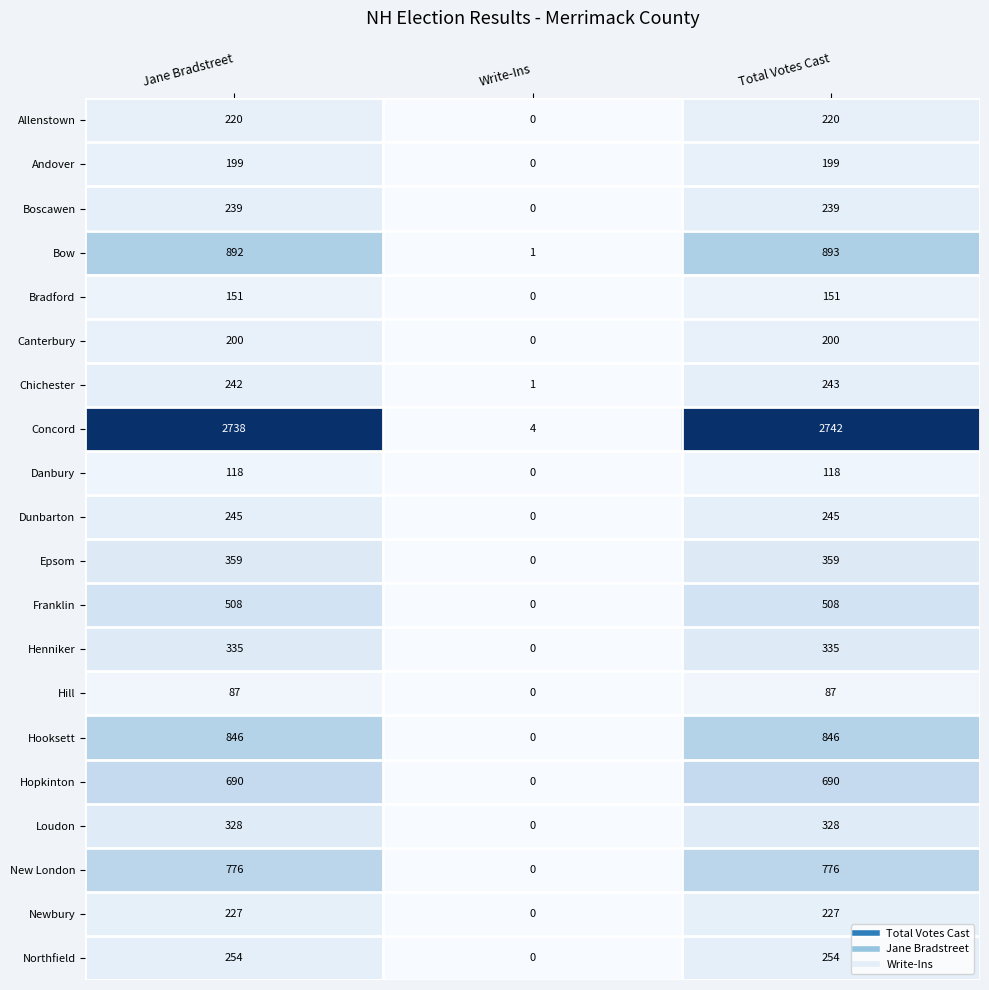

The value of Bradford at Jane Bradstreet is 151. True or false?

True